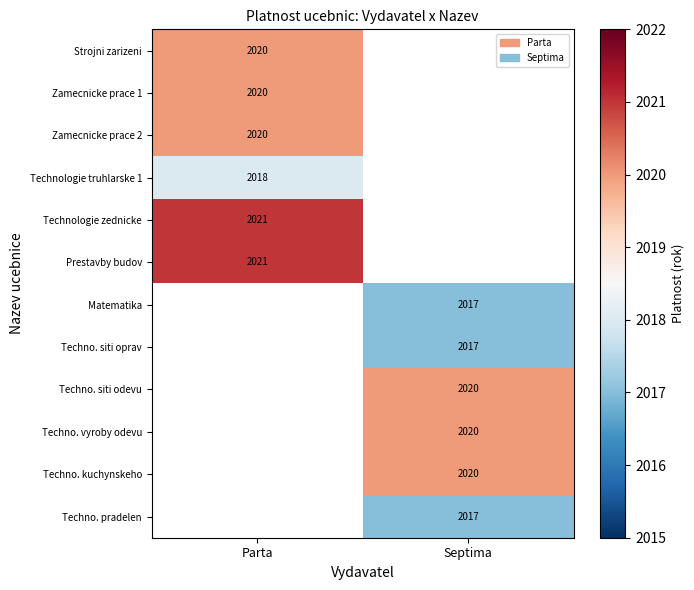

The Strojni zarizeni series shows 2020 at Parta. True or false?

True